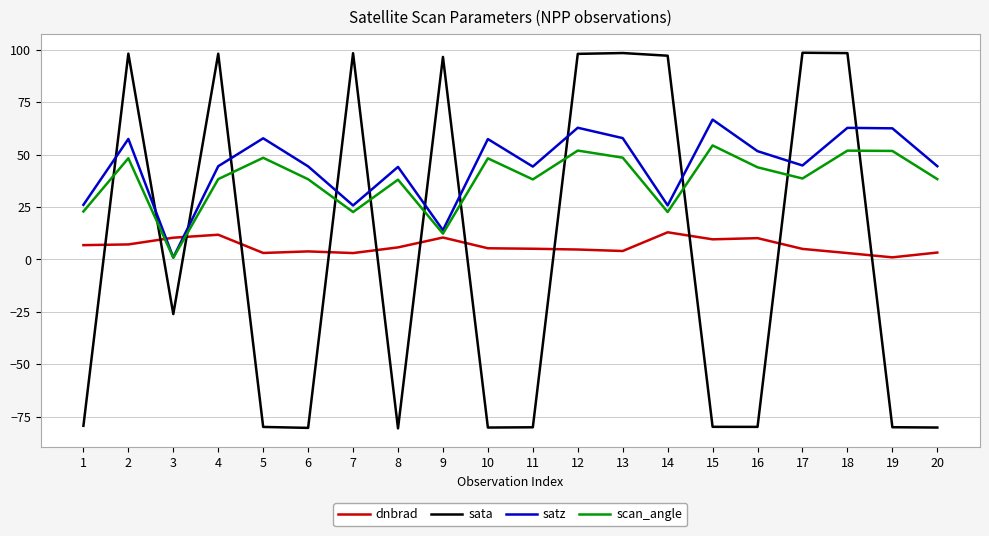

Rank the series at 6 from highest to lowest value.

satz, scan_angle, dnbrad, sata